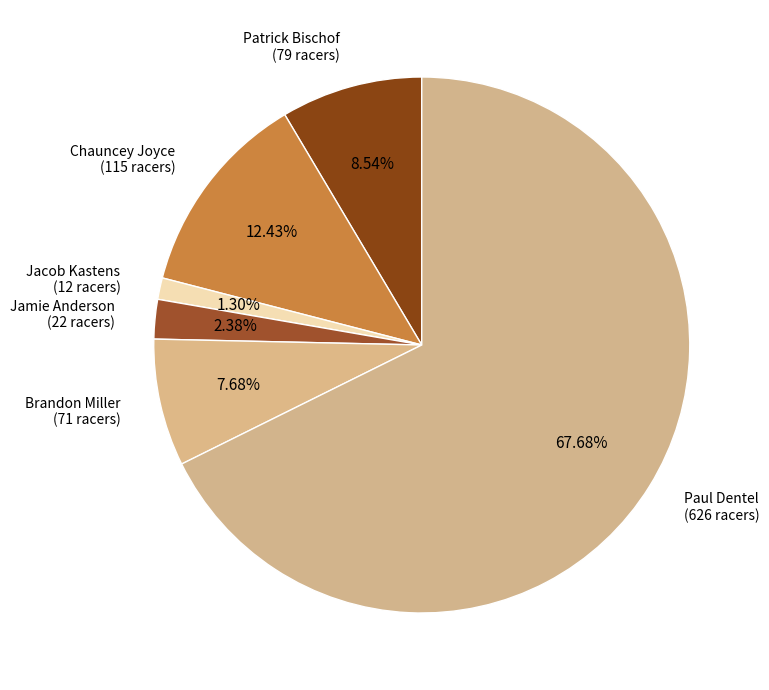

Between Paul Dentel and Patrick Bischof, which is larger?

Paul Dentel